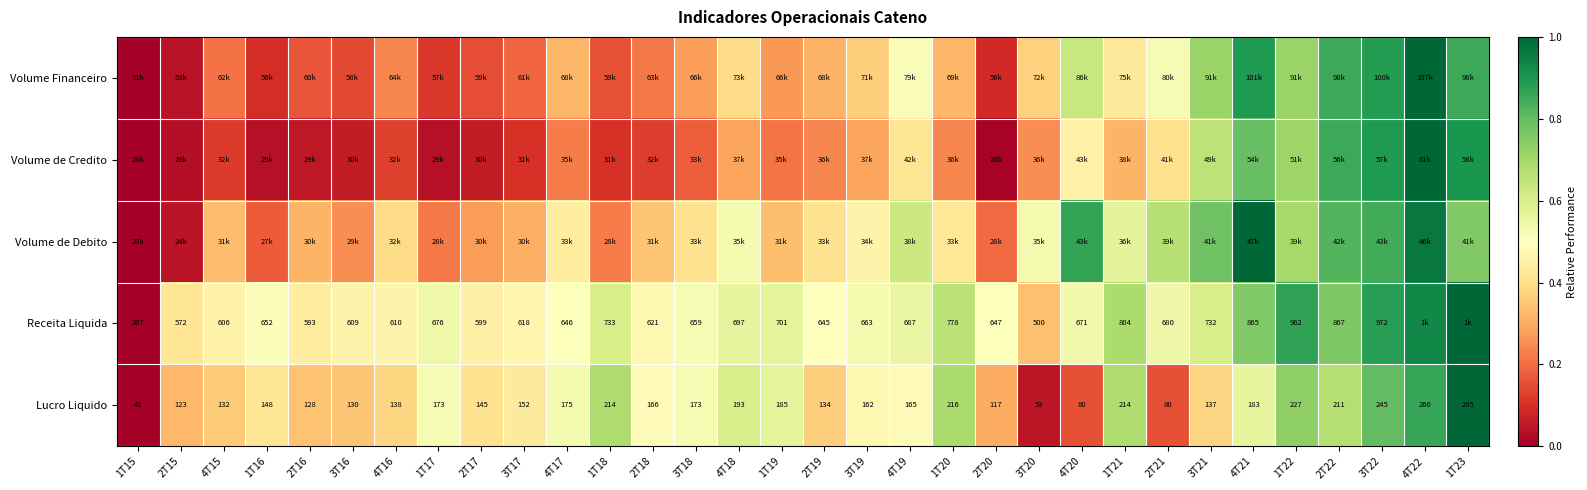

Which has a higher value, 4T17 or 3T19?

3T19